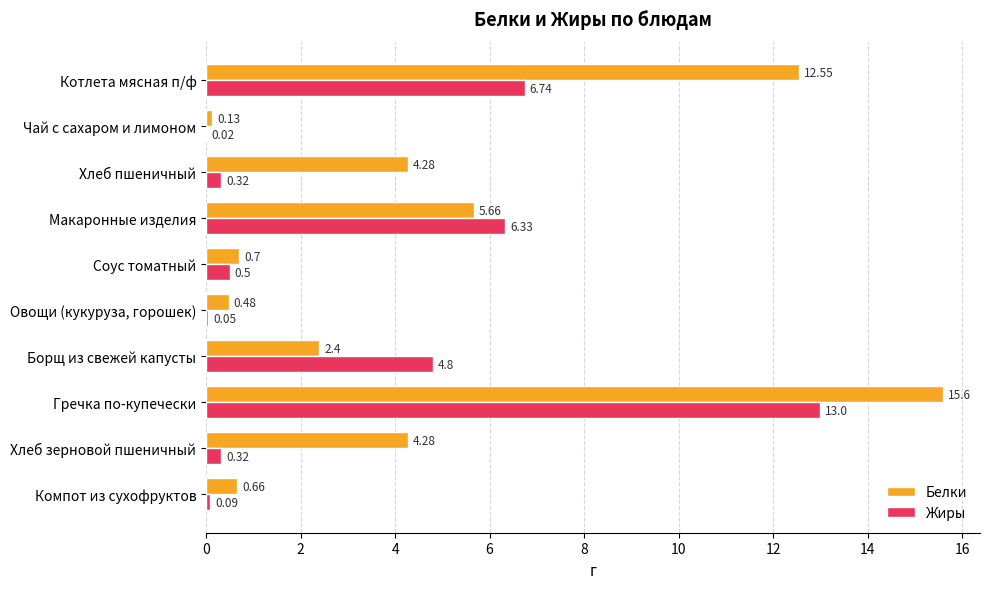

What is the sum of all Белки values?

46.7